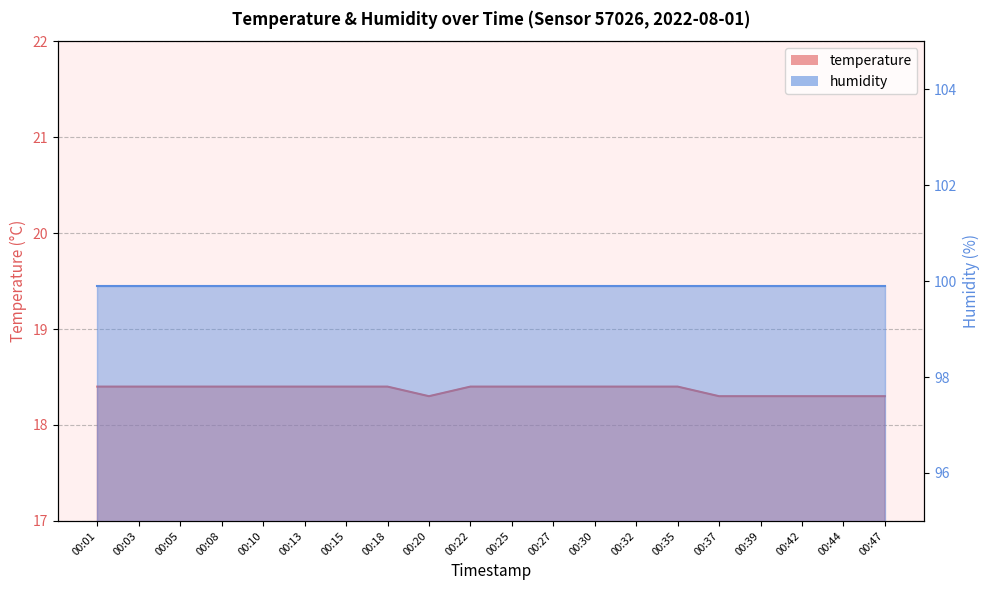

Reading left to right, what are all the values shown in this chart?

18.4	18.4	18.4	18.4	18.4	18.4	18.4	18.4	18.3	18.4	18.4	18.4	18.4	18.4	18.4	18.3	18.3	18.3	18.3	18.3